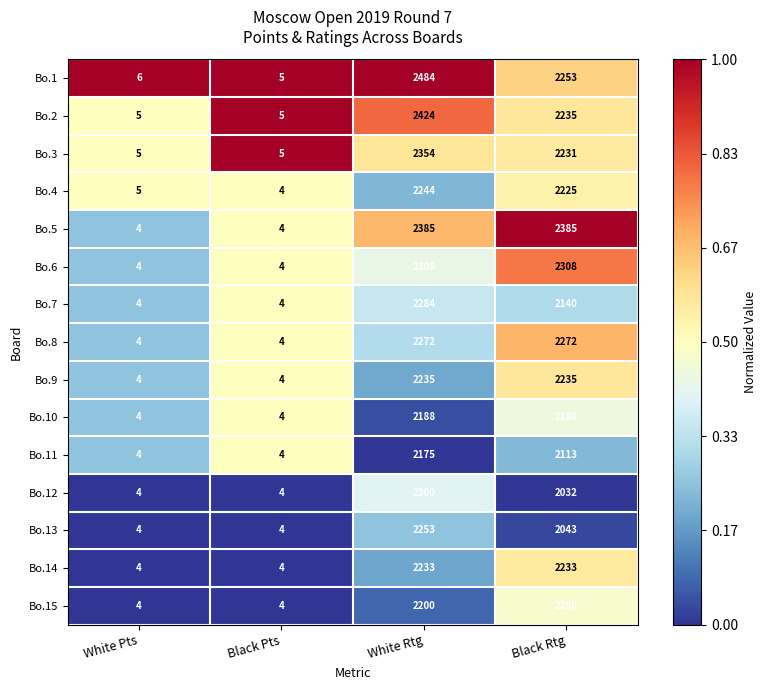

Is it true that Bo.4 equals 2 at Black Pts?

False